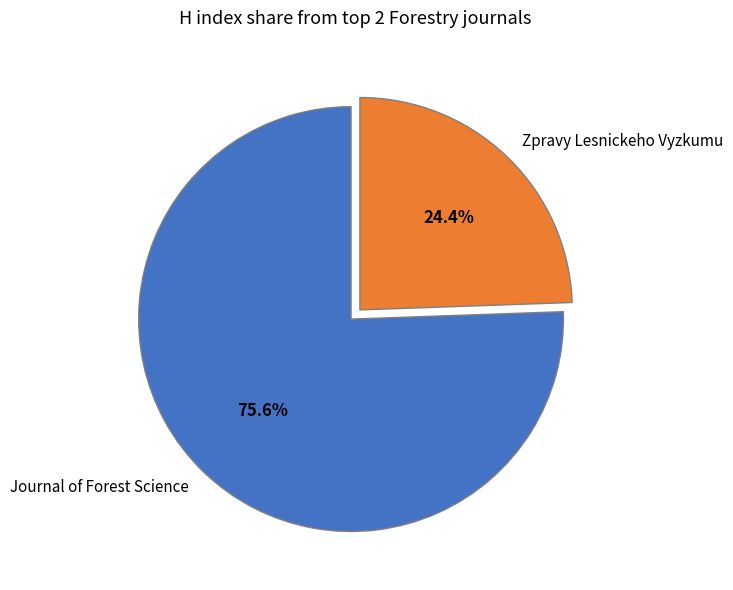

How many segments does this pie chart have?

2